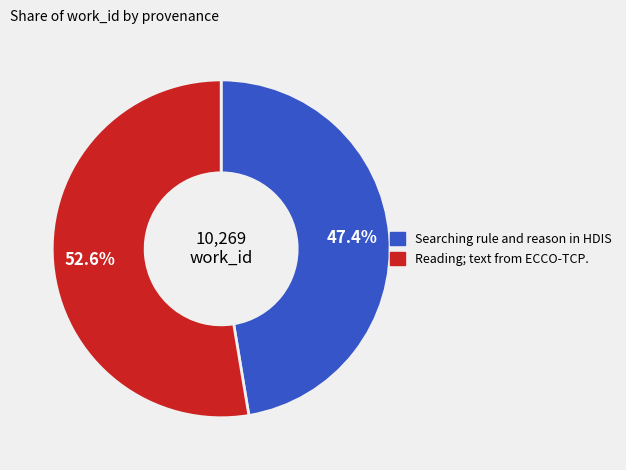

Rank the categories by value from lowest to highest.

Searching rule and reason in HDIS, Reading; text from ECCO-TCP.